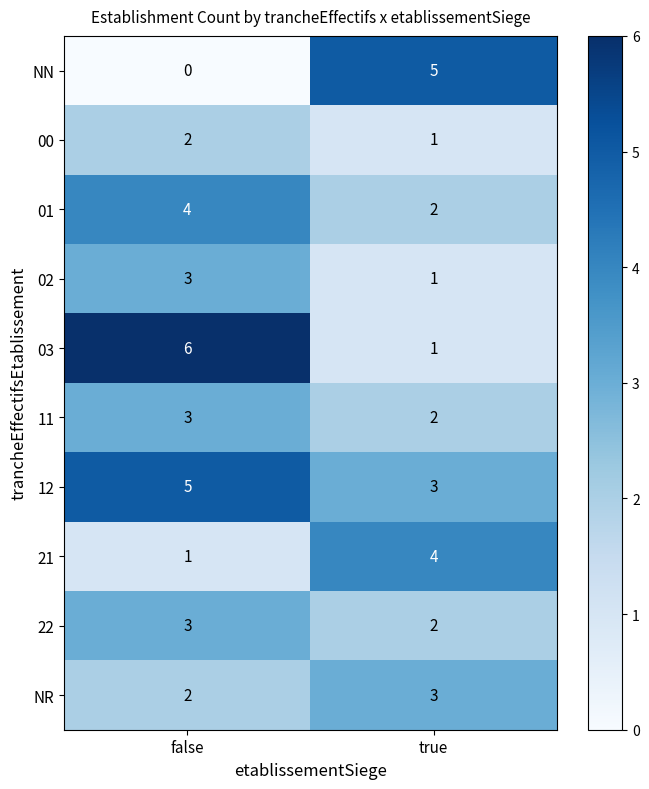

What is the spread (max minus min) of values at false?

6